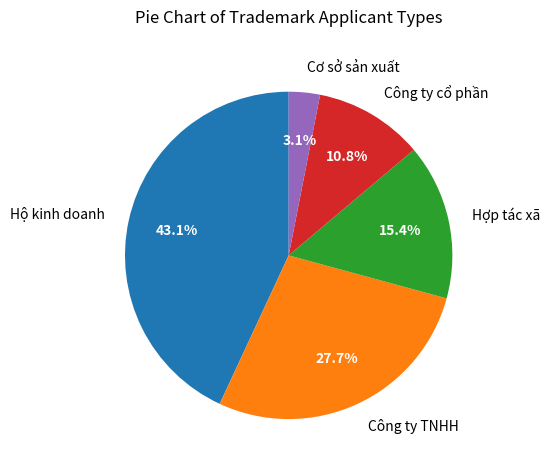

How much of the chart is everything except Cơ sở sản xuất?

96.9%